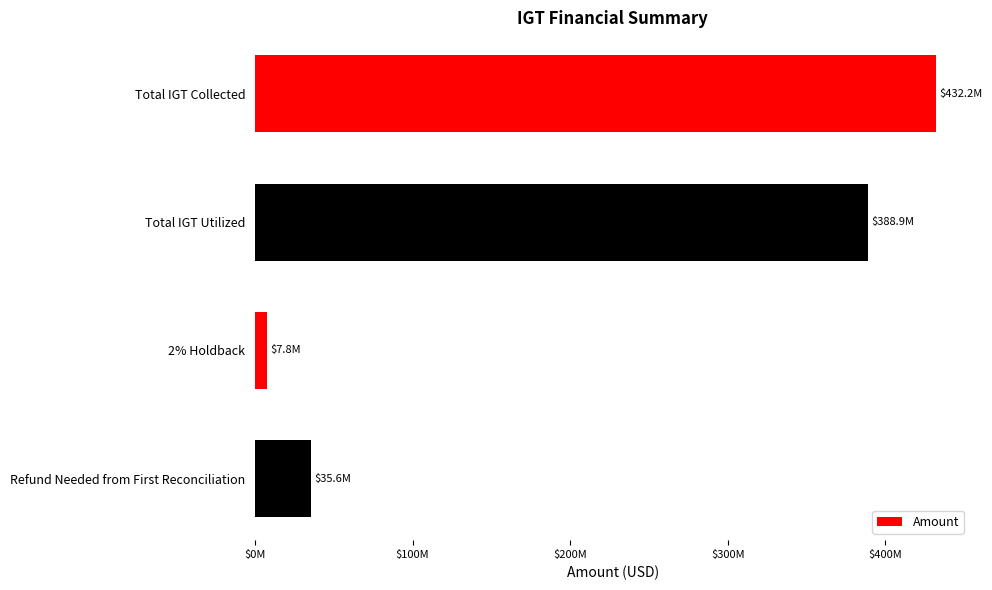

What is the maximum value shown in the chart?

432249234.9